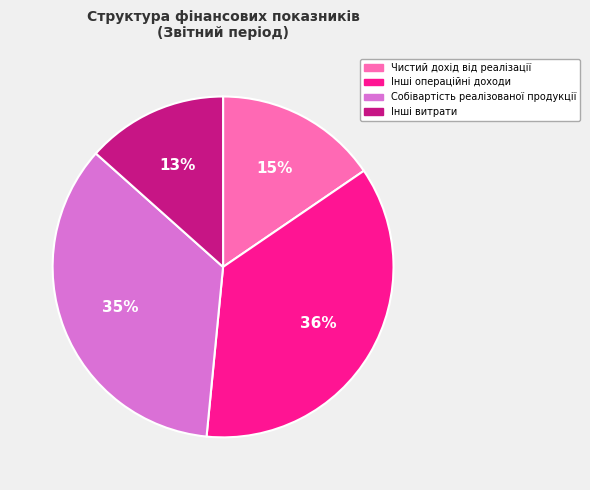

Approximately how many times larger is the value at Чистий дохід від реалізації compared to Інші витрати?

1.2